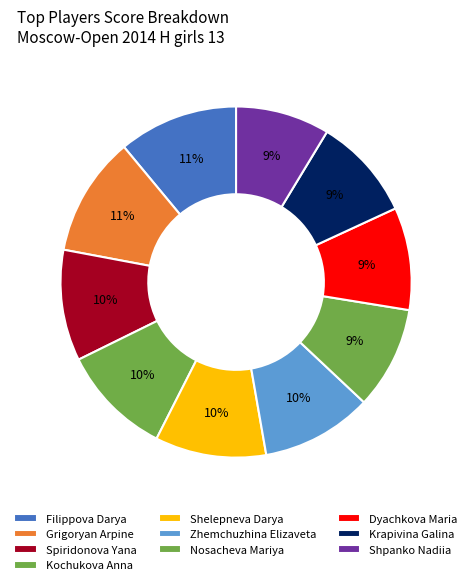

To the nearest percent, what is the average slice percentage?

10%